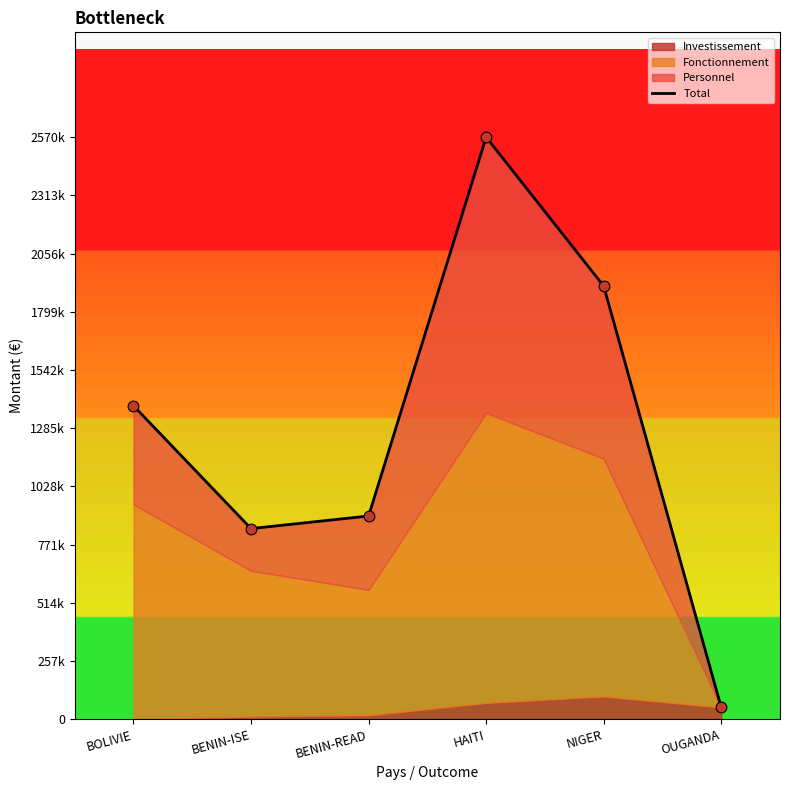

What is the change in value from BOLIVIE to OUGANDA?

-1331845.8